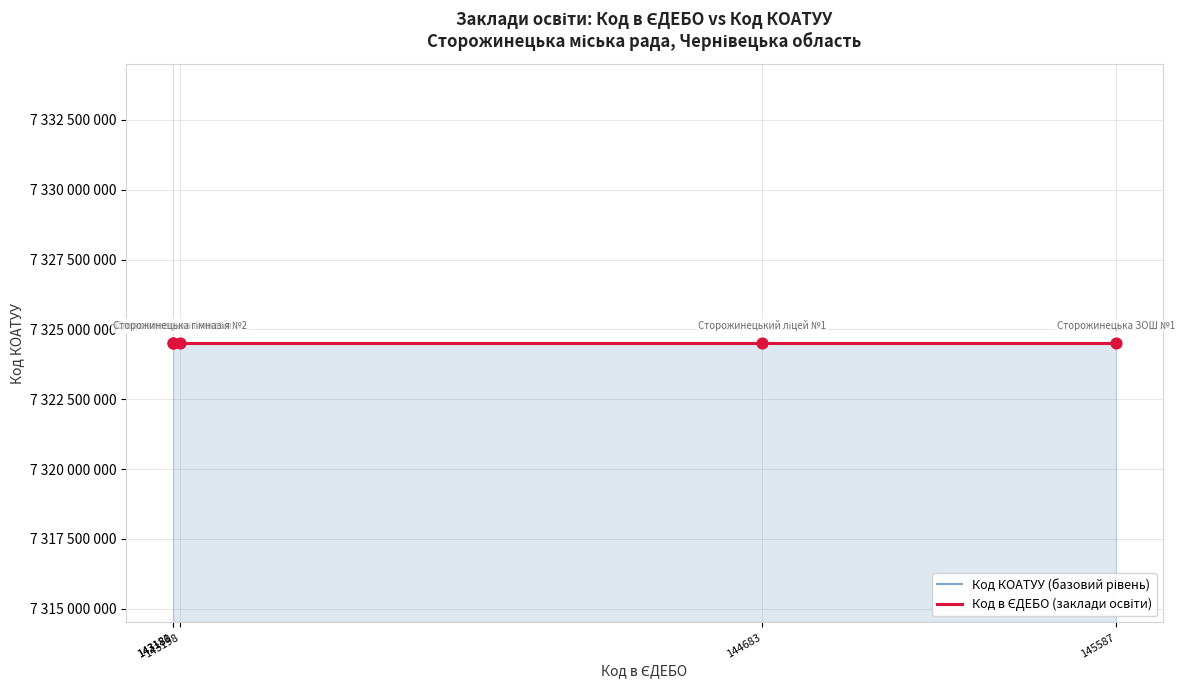

Which series has the largest total across all categories?

Код КОАТУУ